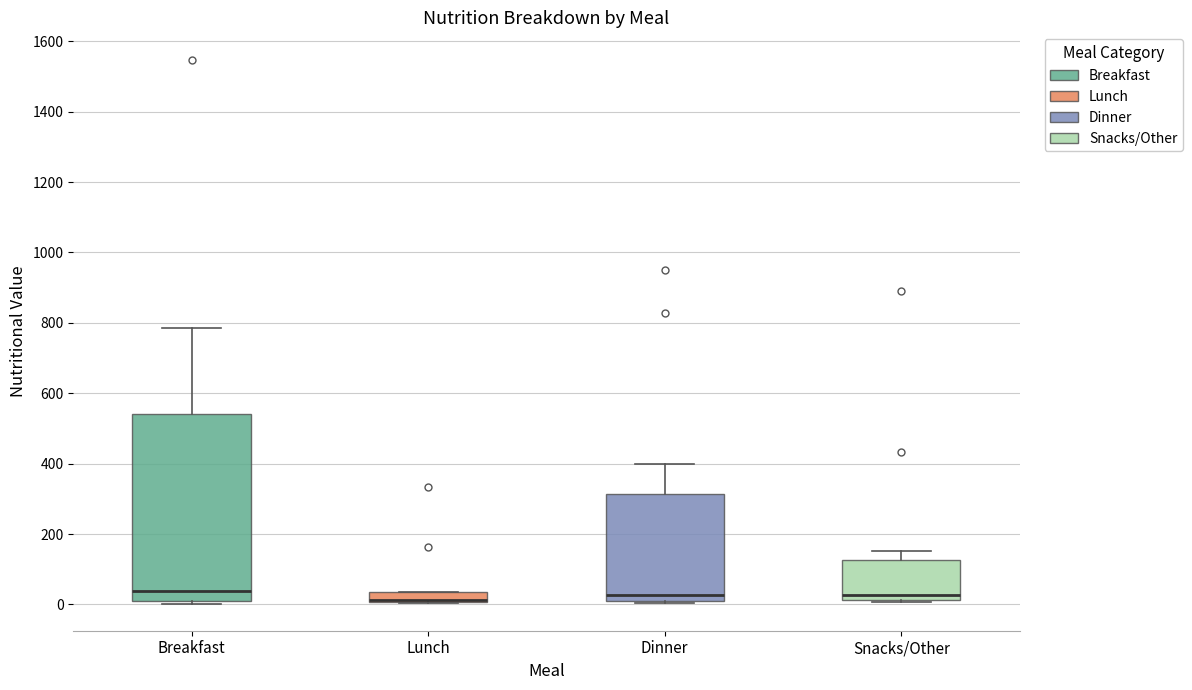

Comparing the boxes themselves (not the whiskers), which one is the tallest?

Breakfast